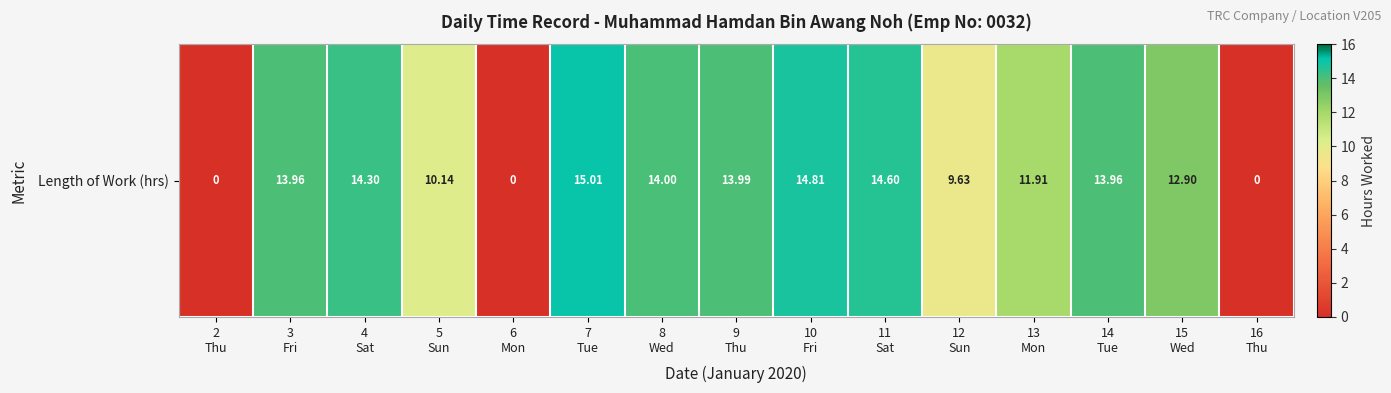

Reading left to right, transcribe all the data shown in this chart.

0.0	14.0	14.3	10.1	0.0	15.0	14.0	14.0	14.8	14.6	9.6	11.9	14.0	12.9	0.0